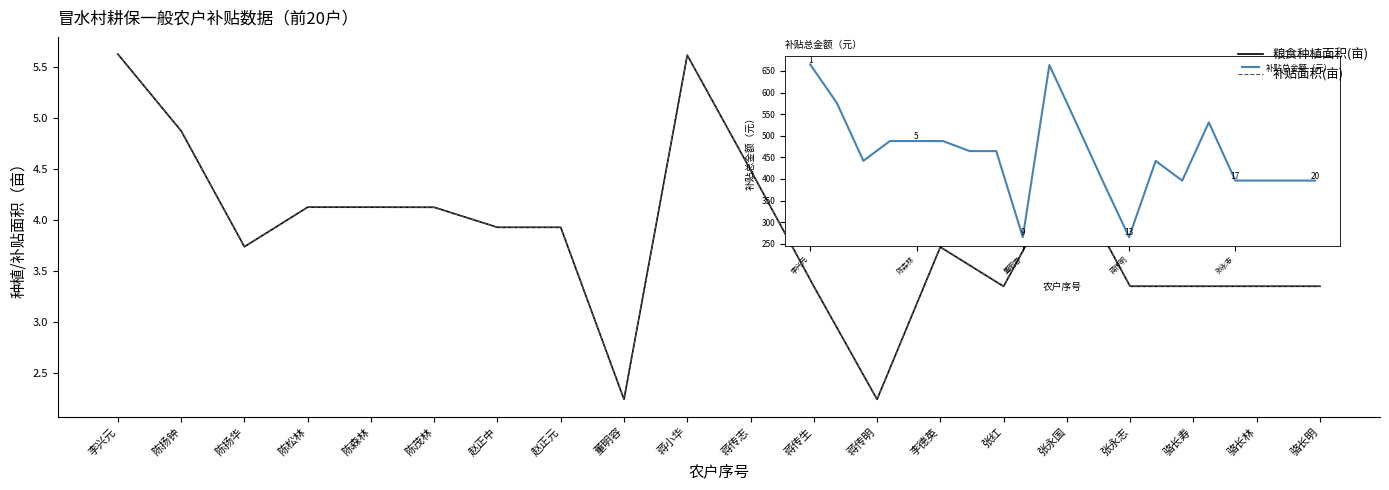

Which series changed the most between 陈茂林 and 蒋传生?

粮食种植面积(亩)